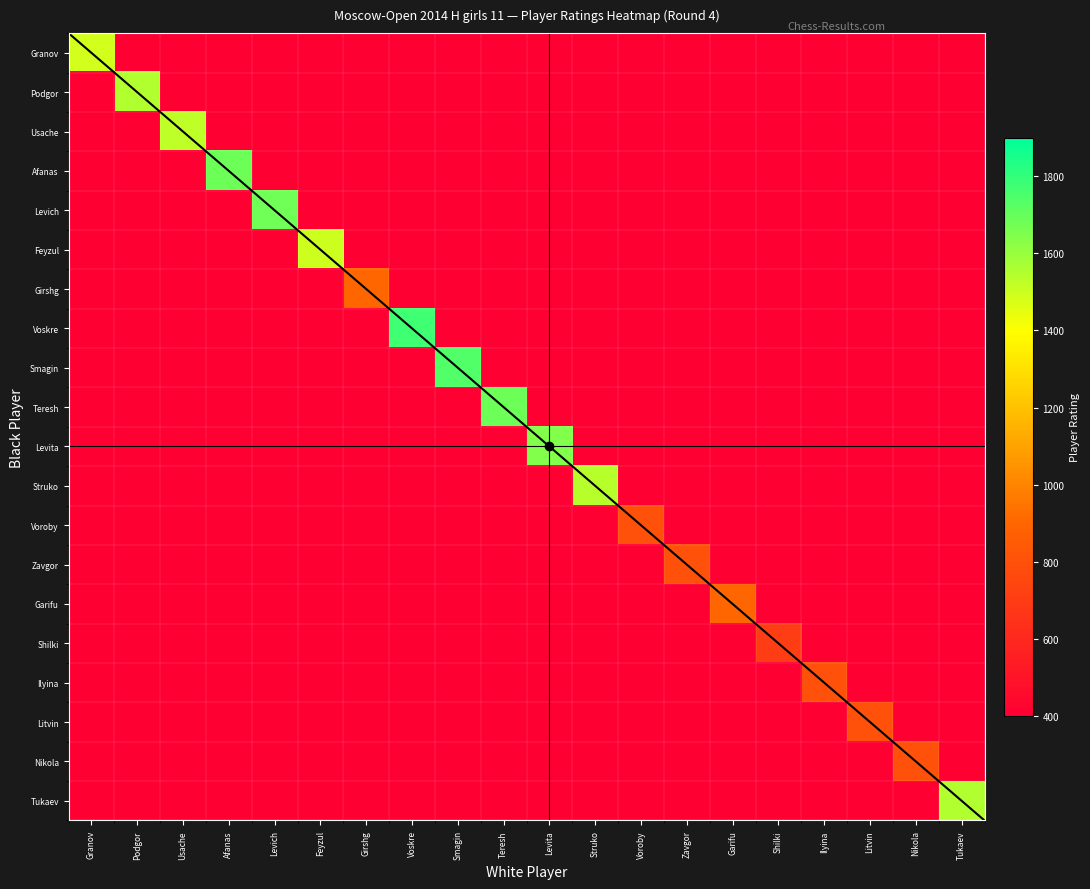

What is the highest value of the Garifullina Leya series?

900